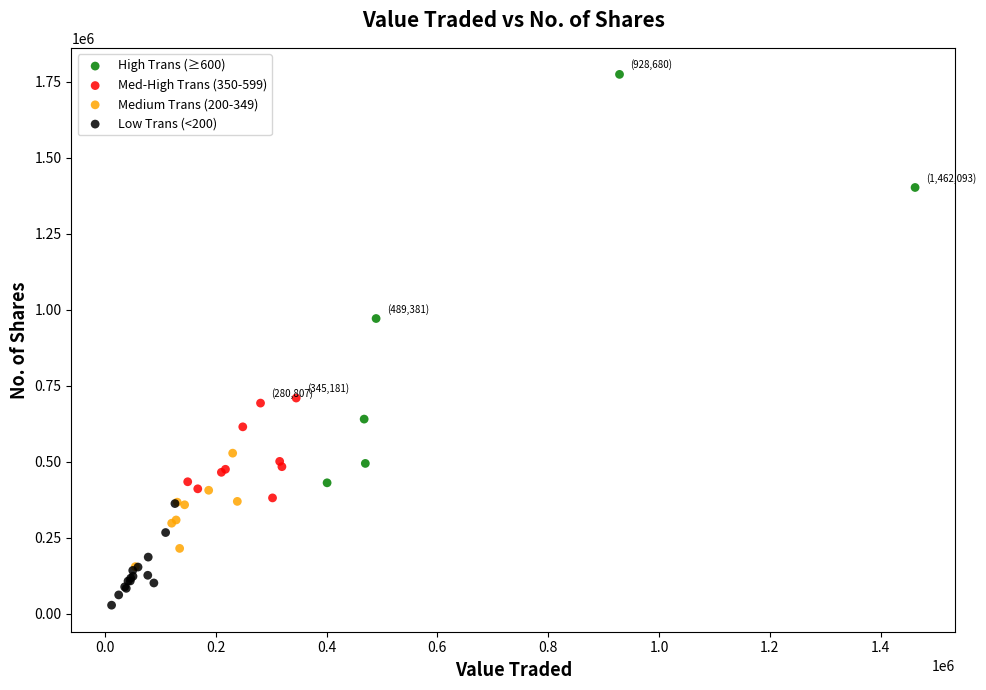

Which series reaches the maximum Y coordinate?

High Trans (≥600)